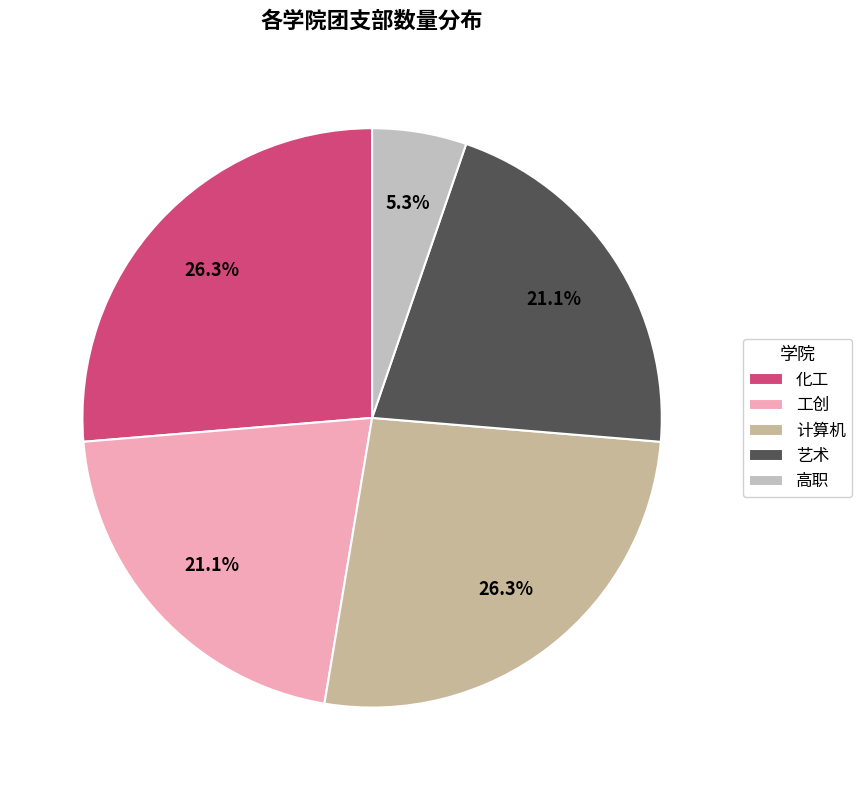

Between 艺术 and 化工, which is larger?

化工